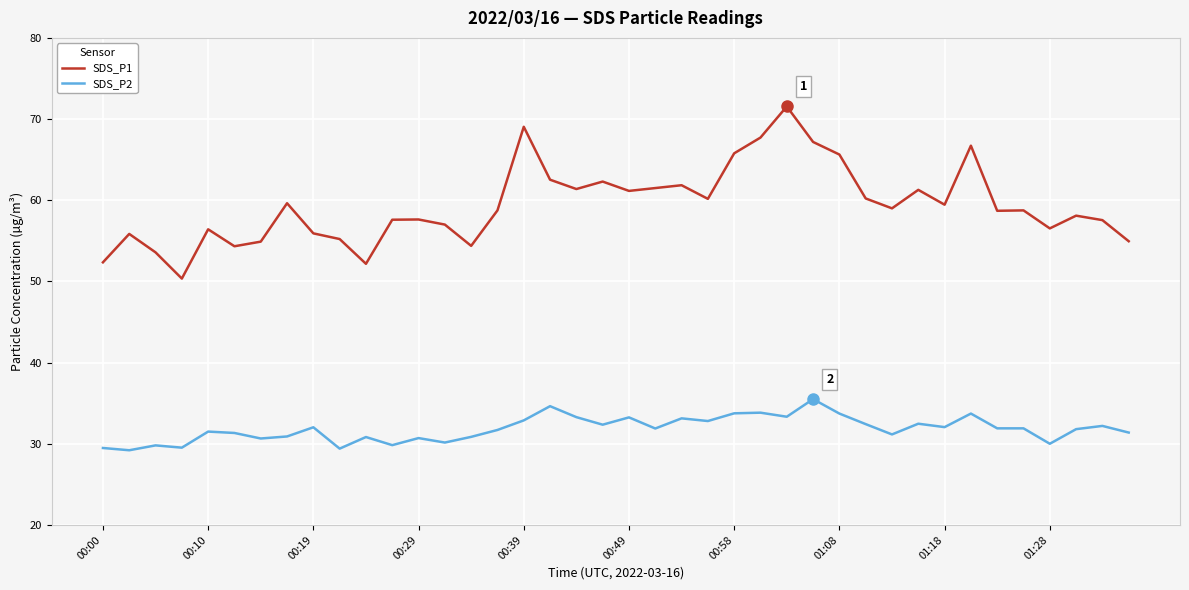

True or false: SDS_P2 and SDS_P1 intersect in this chart.

False